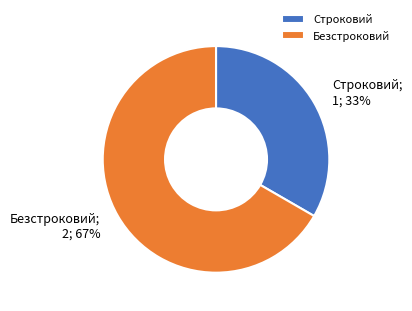

To the nearest percent, what is the combined percentage of Строковий and Безстроковий?

100%